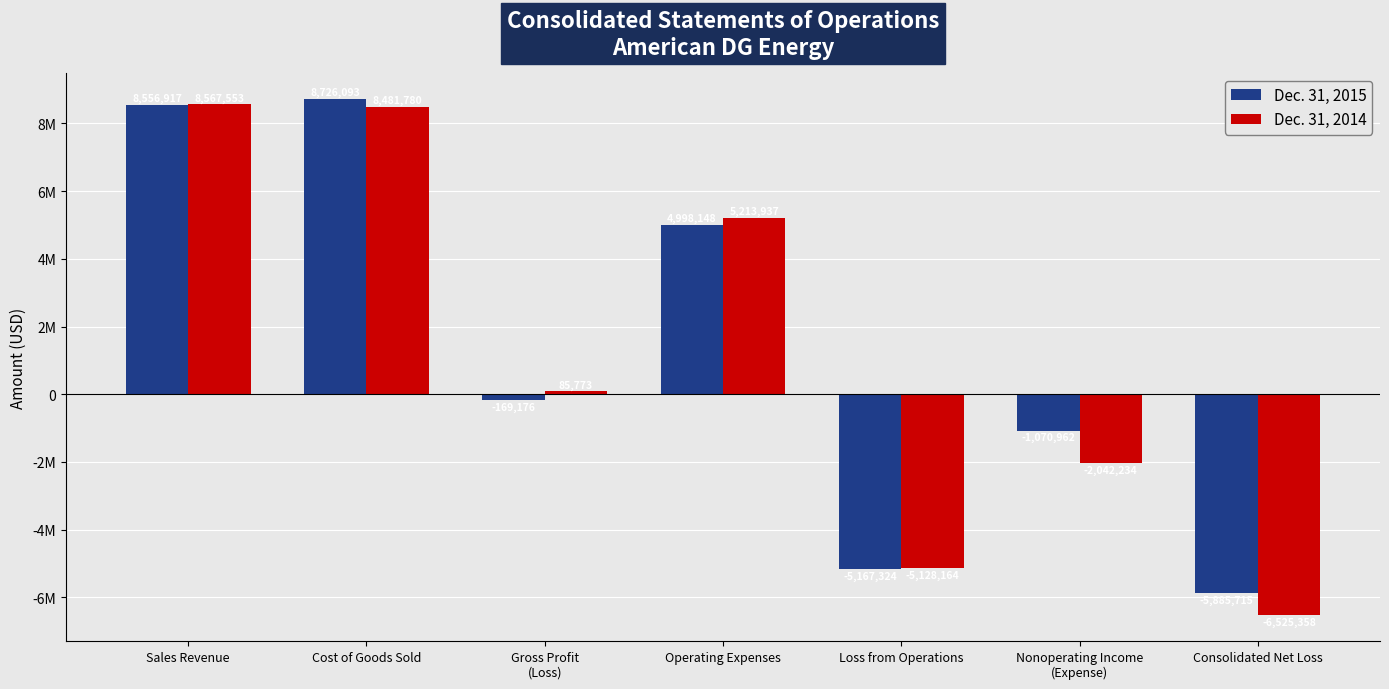

Is the value of Dec. 31, 2015 at Gross Profit
(Loss) greater than the value of Dec. 31, 2014 at Consolidated Net Loss?

Yes